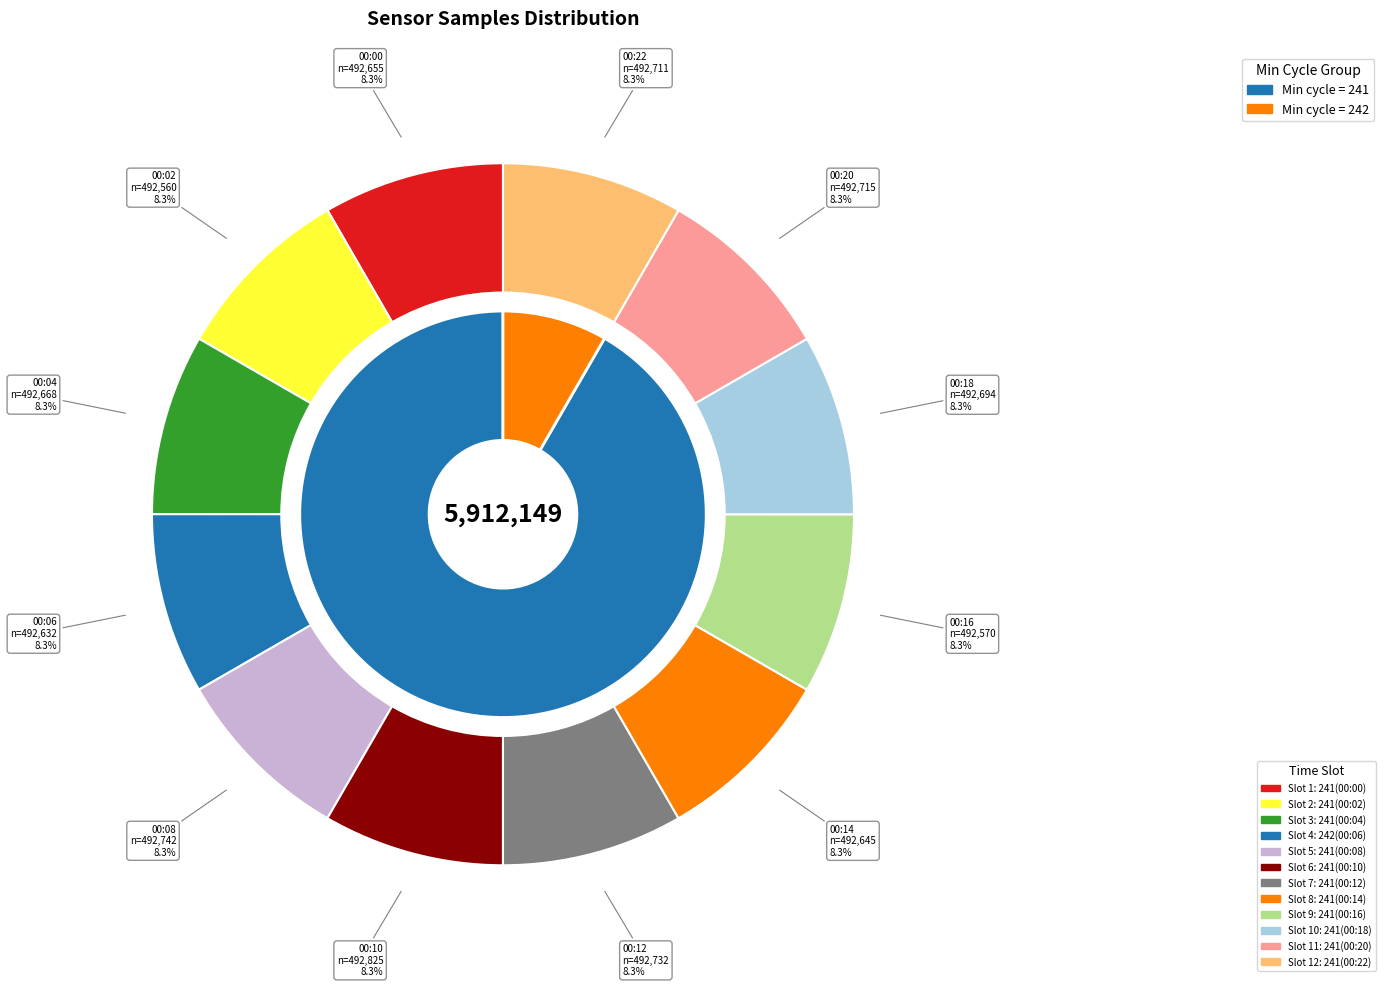

The 241(00:14) slice represents 3% of the pie. True or false?

False